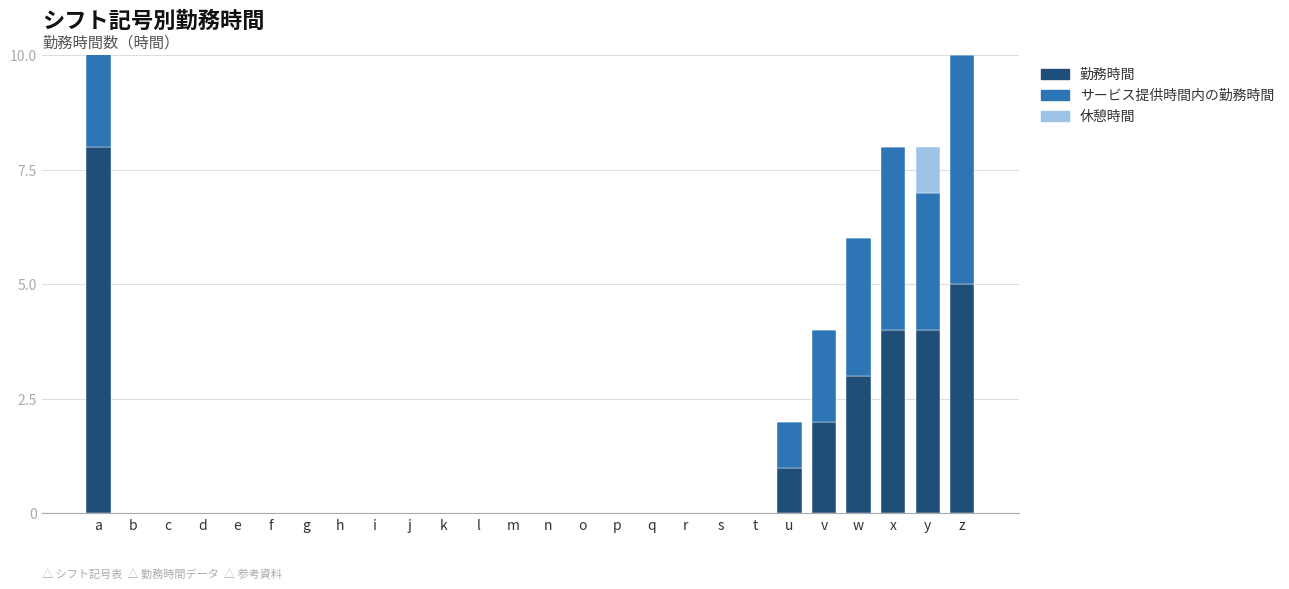

What is the greatest value displayed?

8